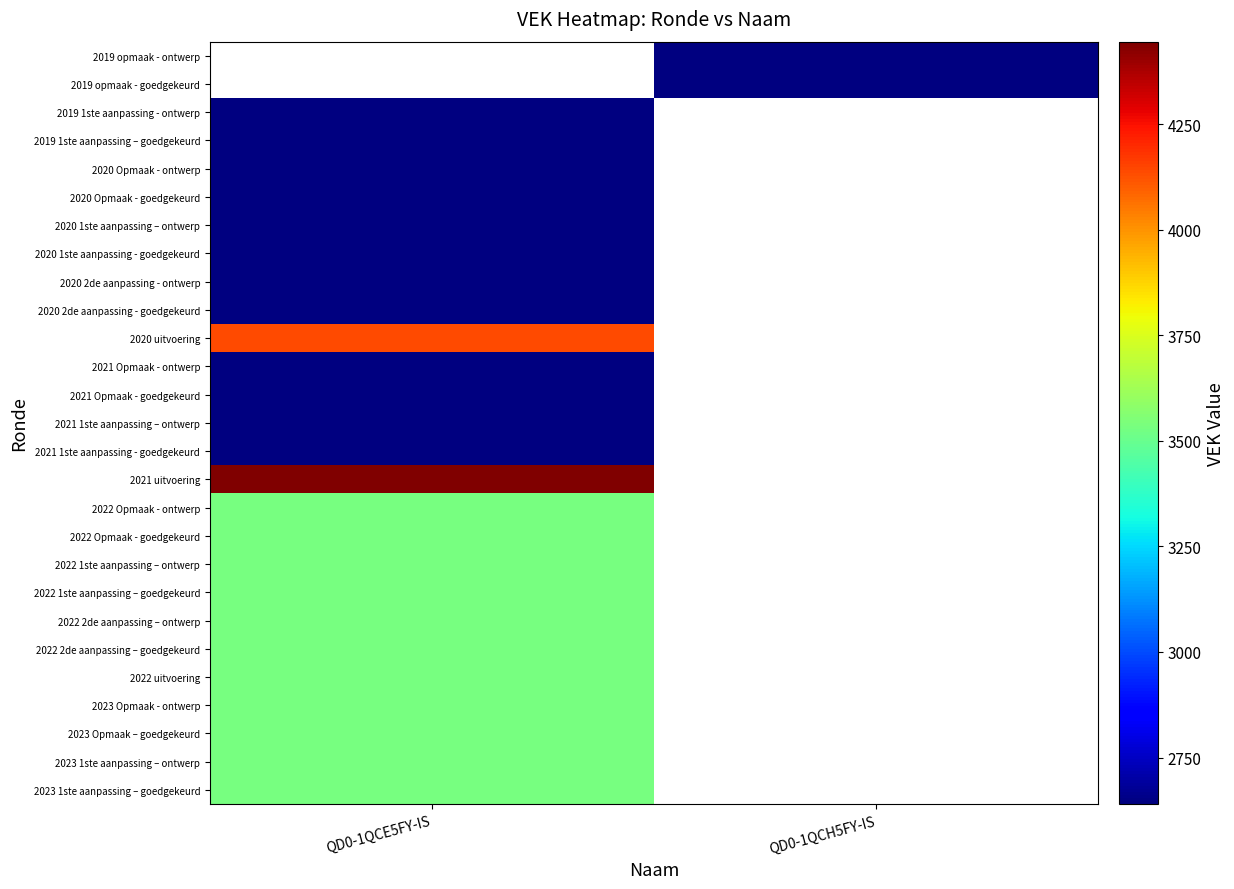

Is it true that 2019 opmaak - goedgekeurd equals 2645.0 at QD0-1QCH5FY-IS?

True